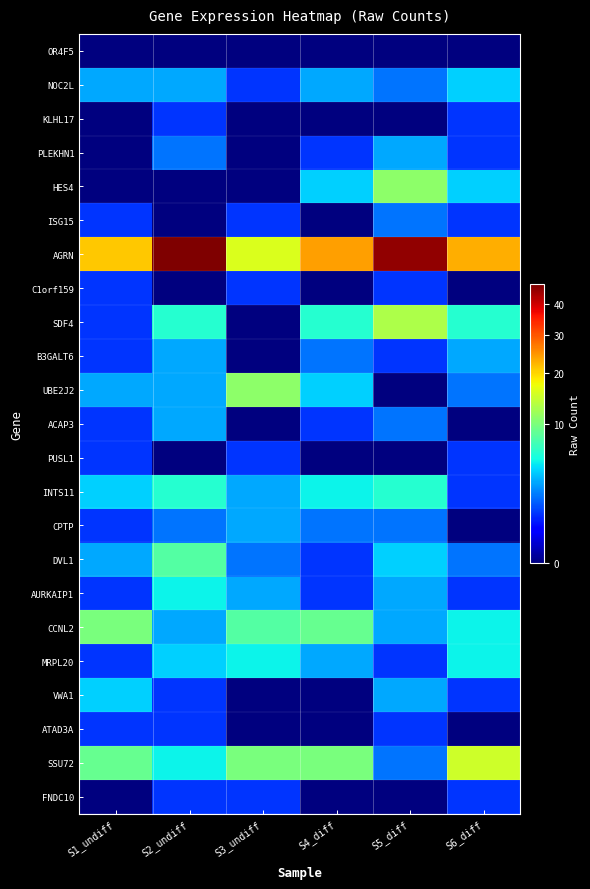

Reading right to left, what are all the values shown in this chart?

OR4F5: S6_diff=0	S5_diff=0	S4_diff=0	S3_undiff=0	S2_undiff=0	S1_undiff=0
NOC2L: S6_diff=4	S5_diff=2	S4_diff=3	S3_undiff=1	S2_undiff=3	S1_undiff=3
KLHL17: S6_diff=1	S5_diff=0	S4_diff=0	S3_undiff=0	S2_undiff=1	S1_undiff=0
PLEKHN1: S6_diff=1	S5_diff=3	S4_diff=1	S3_undiff=0	S2_undiff=2	S1_undiff=0
HES4: S6_diff=4	S5_diff=11	S4_diff=4	S3_undiff=0	S2_undiff=0	S1_undiff=0
ISG15: S6_diff=1	S5_diff=2	S4_diff=0	S3_undiff=1	S2_undiff=0	S1_undiff=1
AGRN: S6_diff=23	S5_diff=45	S4_diff=24	S3_undiff=16	S2_undiff=47	S1_undiff=21
C1orf159: S6_diff=0	S5_diff=1	S4_diff=0	S3_undiff=1	S2_undiff=0	S1_undiff=1
SDF4: S6_diff=6	S5_diff=13	S4_diff=6	S3_undiff=0	S2_undiff=6	S1_undiff=1
B3GALT6: S6_diff=3	S5_diff=1	S4_diff=2	S3_undiff=0	S2_undiff=3	S1_undiff=1
UBE2J2: S6_diff=2	S5_diff=0	S4_diff=4	S3_undiff=11	S2_undiff=3	S1_undiff=3
ACAP3: S6_diff=0	S5_diff=2	S4_diff=1	S3_undiff=0	S2_undiff=3	S1_undiff=1
PUSL1: S6_diff=1	S5_diff=0	S4_diff=0	S3_undiff=1	S2_undiff=0	S1_undiff=1
INTS11: S6_diff=1	S5_diff=6	S4_diff=5	S3_undiff=3	S2_undiff=6	S1_undiff=4
CPTP: S6_diff=0	S5_diff=2	S4_diff=2	S3_undiff=3	S2_undiff=2	S1_undiff=1
DVL1: S6_diff=2	S5_diff=4	S4_diff=1	S3_undiff=2	S2_undiff=8	S1_undiff=3
AURKAIP1: S6_diff=1	S5_diff=3	S4_diff=1	S3_undiff=3	S2_undiff=5	S1_undiff=1
CCNL2: S6_diff=5	S5_diff=3	S4_diff=9	S3_undiff=8	S2_undiff=3	S1_undiff=10
MRPL20: S6_diff=5	S5_diff=1	S4_diff=3	S3_undiff=5	S2_undiff=4	S1_undiff=1
VWA1: S6_diff=1	S5_diff=3	S4_diff=0	S3_undiff=0	S2_undiff=1	S1_undiff=4
ATAD3A: S6_diff=0	S5_diff=1	S4_diff=0	S3_undiff=0	S2_undiff=1	S1_undiff=1
SSU72: S6_diff=15	S5_diff=2	S4_diff=10	S3_undiff=10	S2_undiff=5	S1_undiff=9
FNDC10: S6_diff=1	S5_diff=0	S4_diff=0	S3_undiff=1	S2_undiff=1	S1_undiff=0